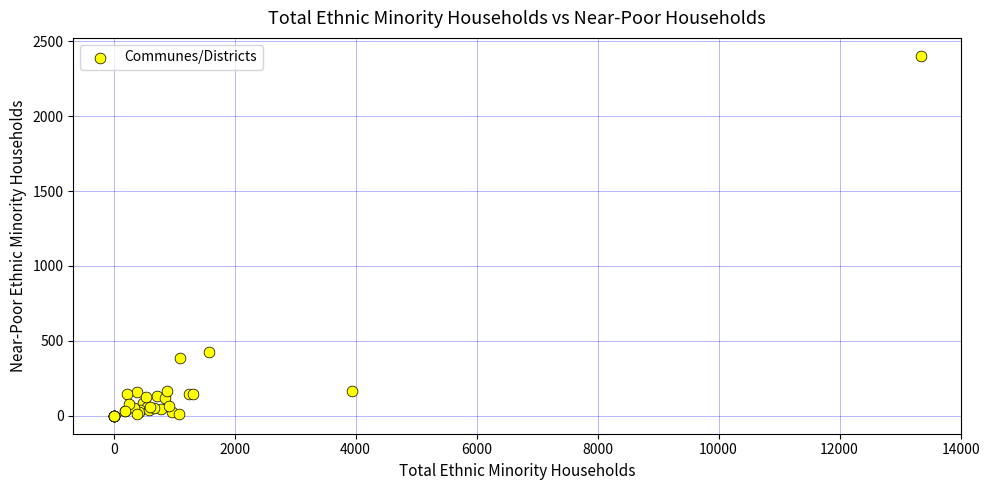

What Y value in the scatter plot is closest to 1201?

423